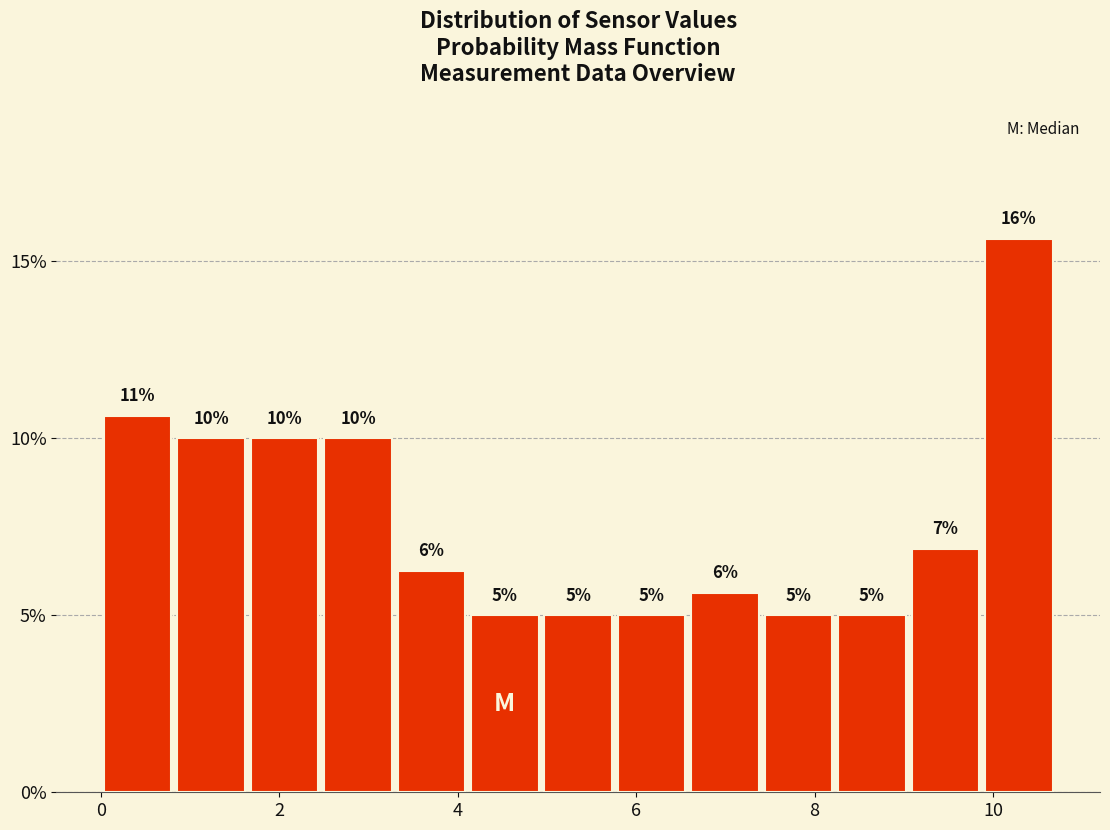

Which range on the x-axis has the tallest bar?

9.8 to 10.8